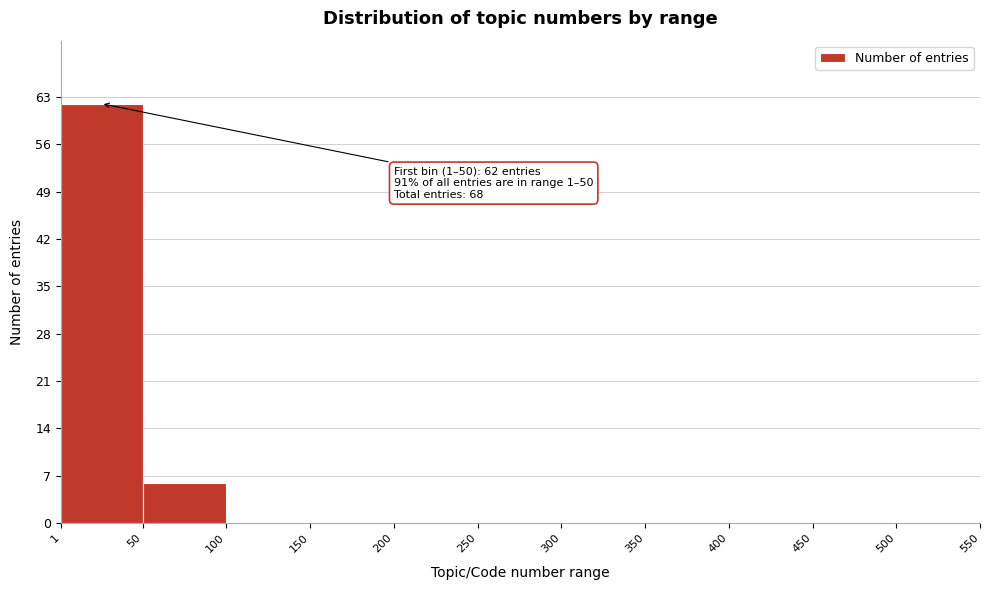

Which range on the x-axis has the tallest bar?

1 to 50